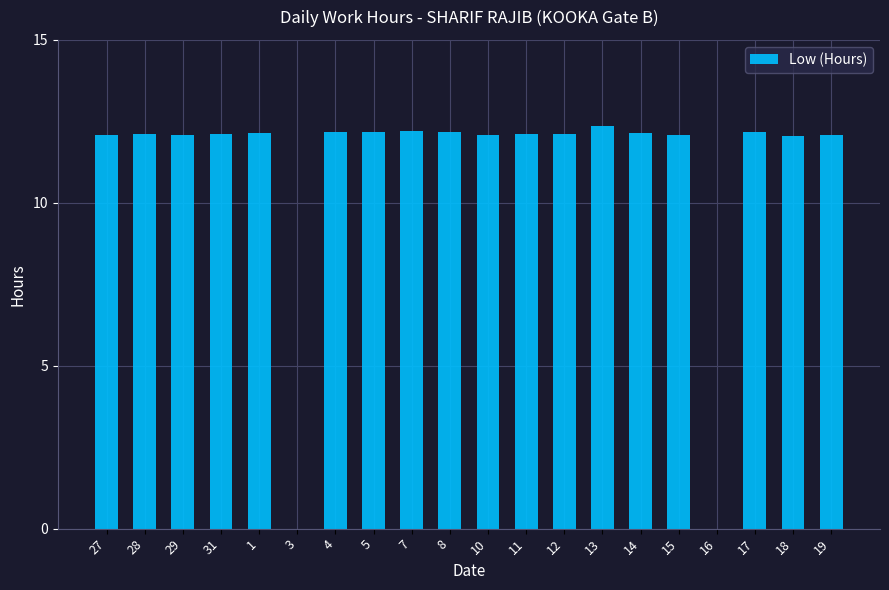

The value at 31 is 12.1. True or false?

True